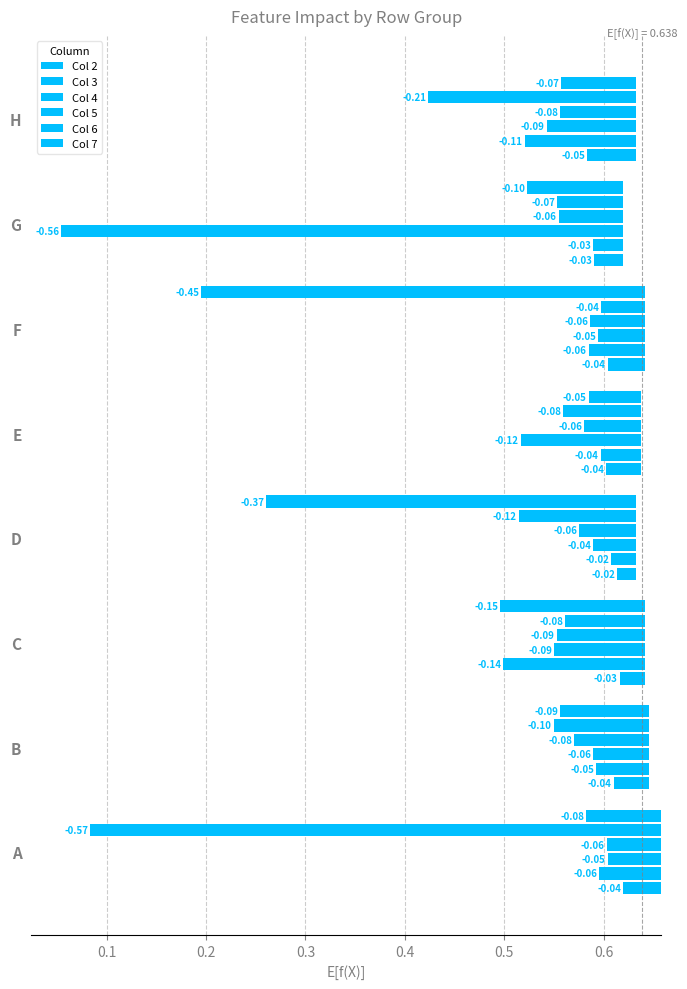

Is the value of Col 2 at C greater than the value of Col 3 at A?

Yes